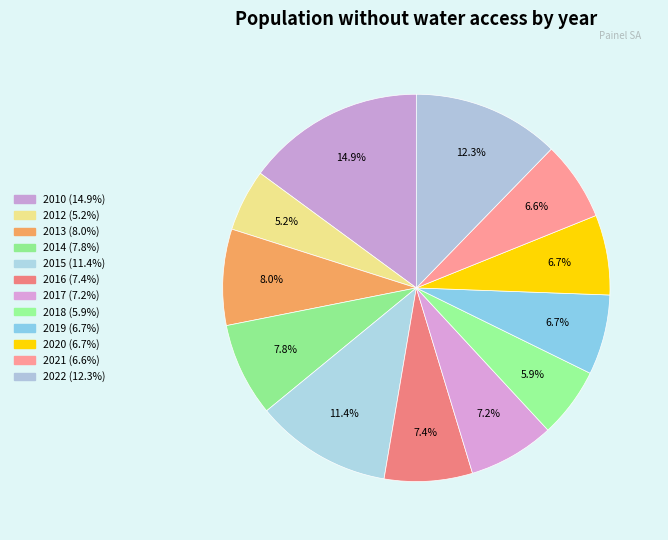

Rank the categories by value from highest to lowest.

2010, 2022, 2015, 2013, 2014, 2016, 2017, 2019, 2020, 2021, 2018, 2012